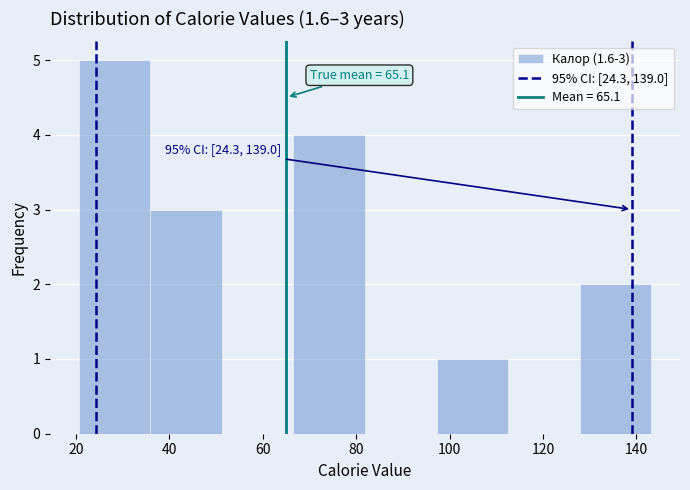

Which range on the x-axis has the tallest bar?

20 to 36